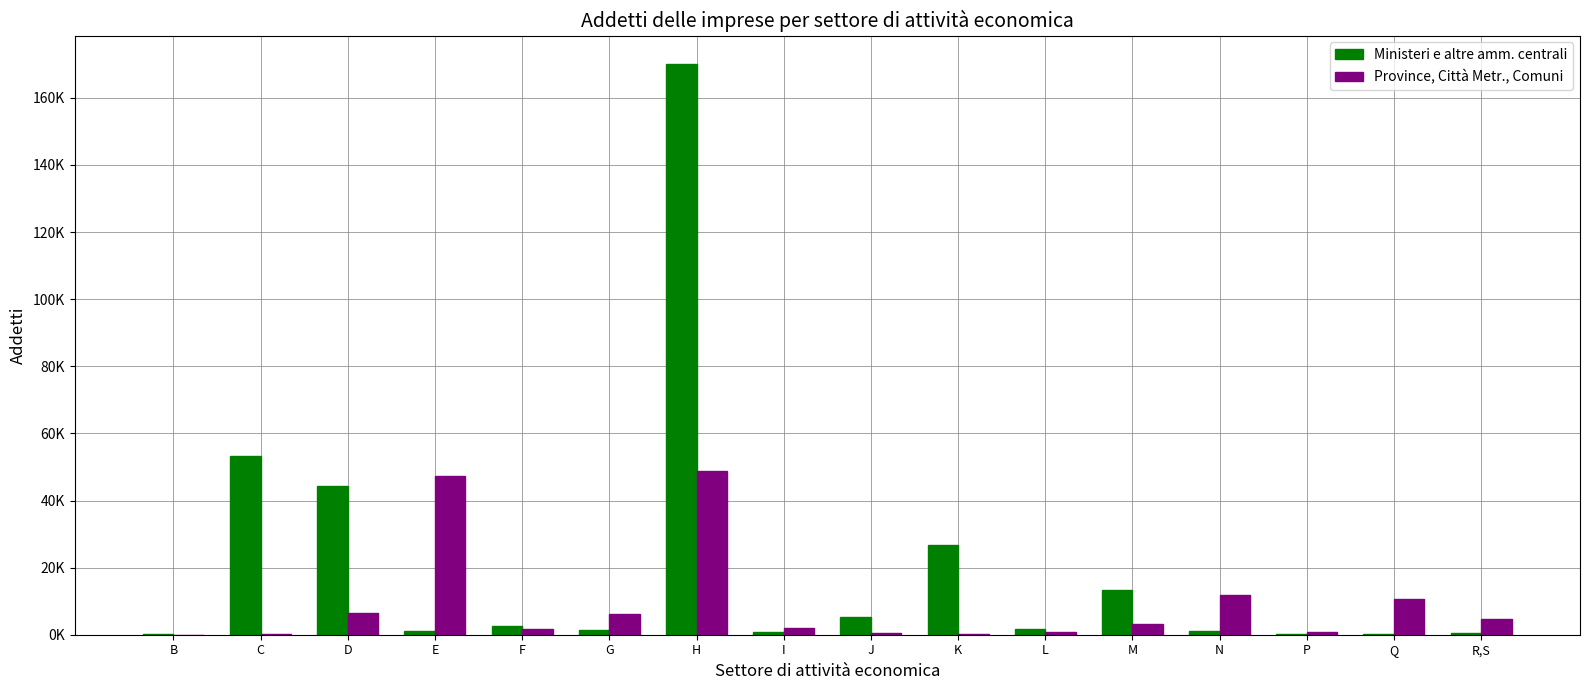

Rank the series by their maximum value, from highest to lowest.

Ministeri e altre amm. centrali, Province, Città Metr., Comuni